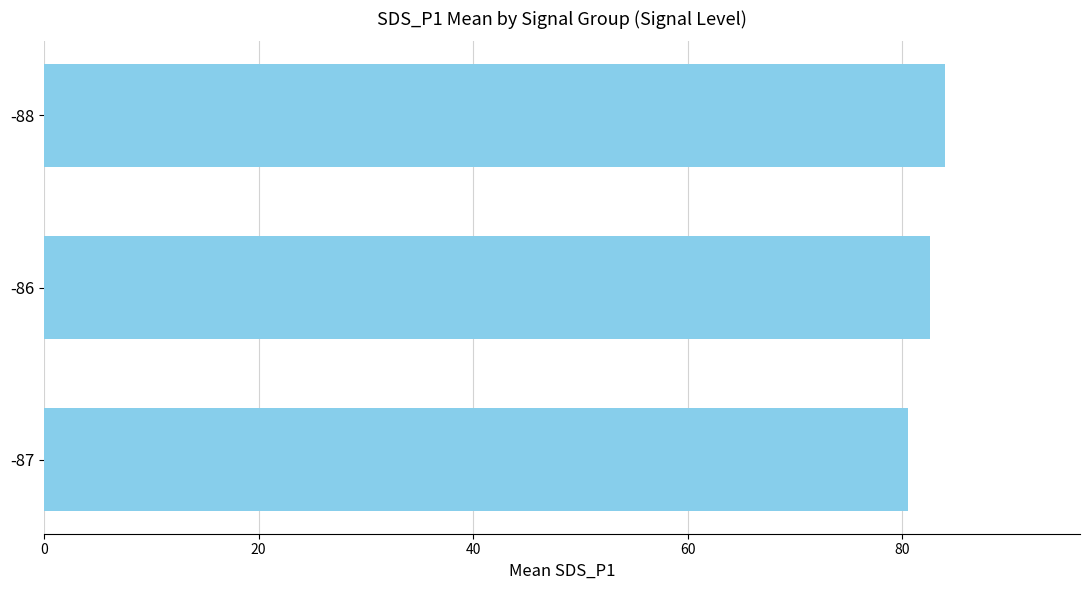

List the labels in order of value, largest first.

-88, -86, -87